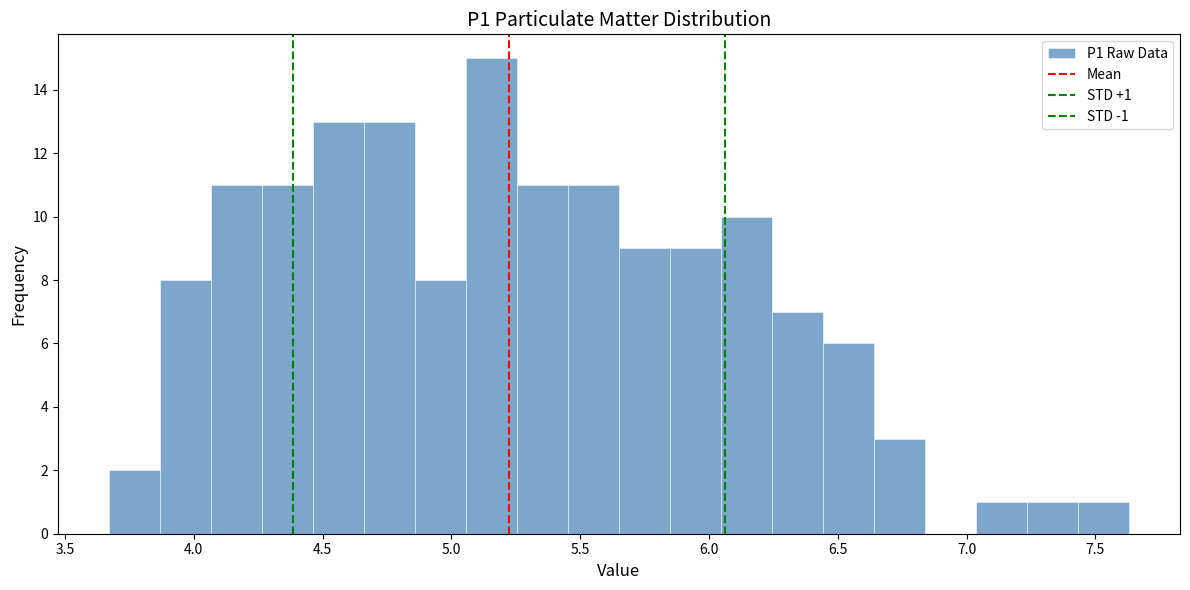

Around what value on the x-axis is the tallest bar? Give the approximate position of its centre, as read against the axis.

5.15